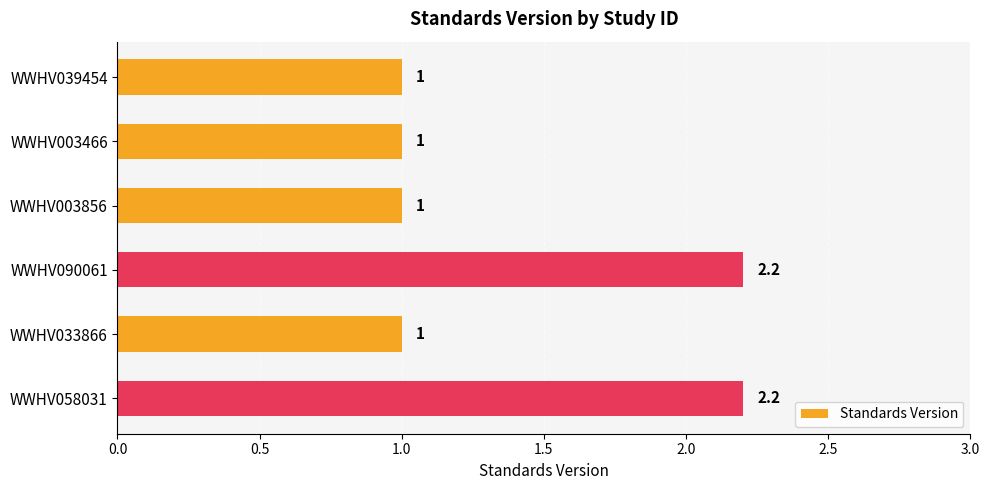

What is the maximum value shown in the chart?

2.2